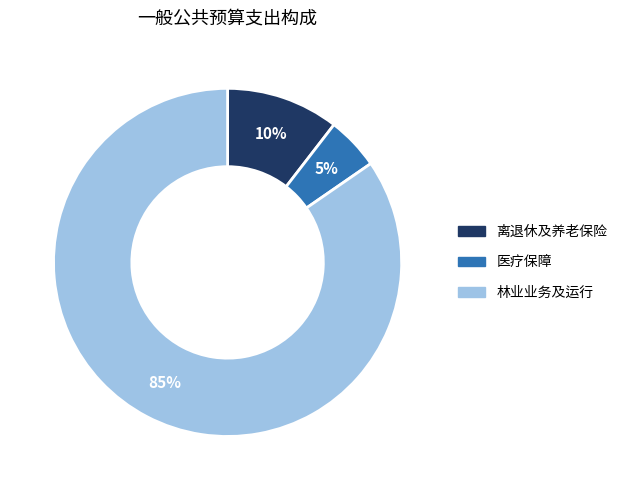

Rank the categories by value from lowest to highest.

医疗保障, 离退休及养老保险, 林业业务及运行